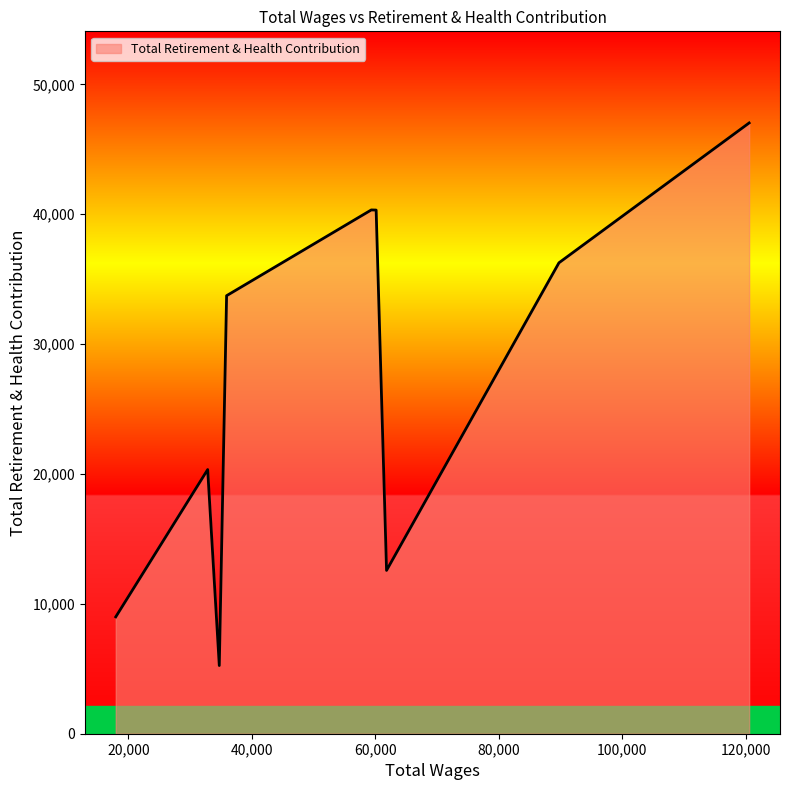

What is the difference between the maximum and minimum values?

41778